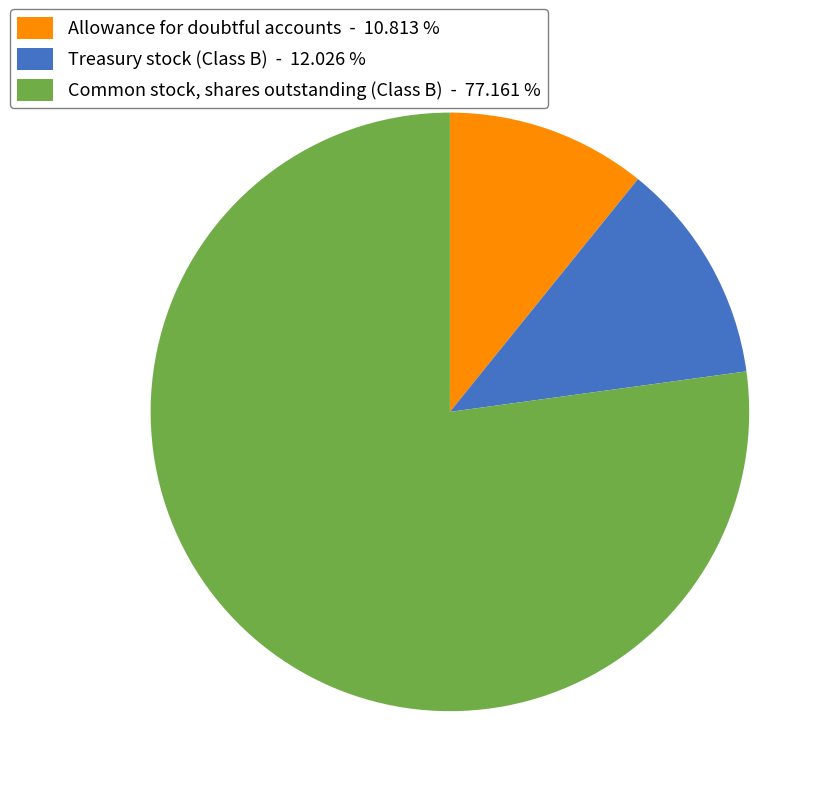

Is there a majority slice in this chart?

Yes